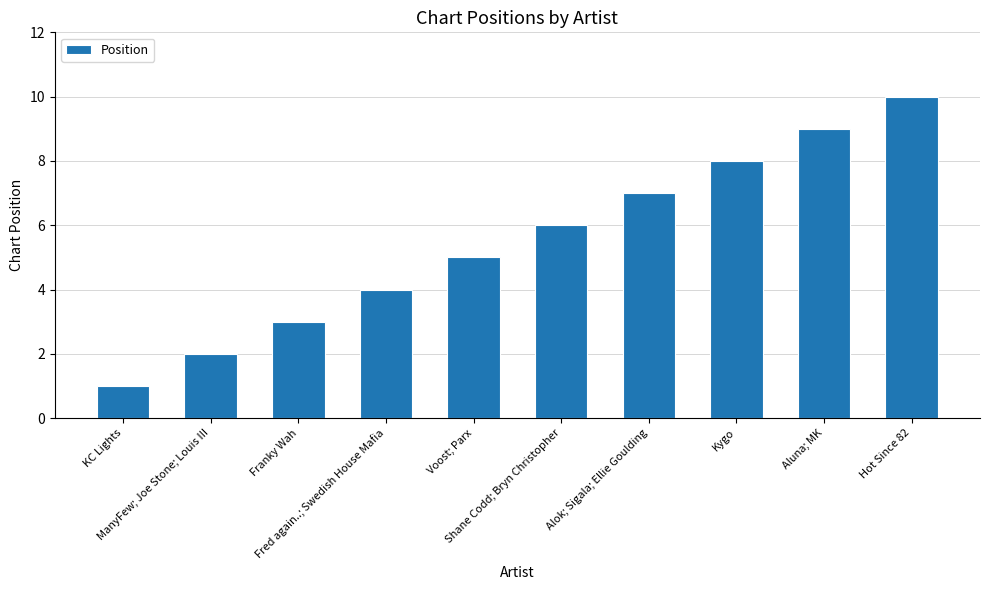

What is the minimum value shown in the chart?

1